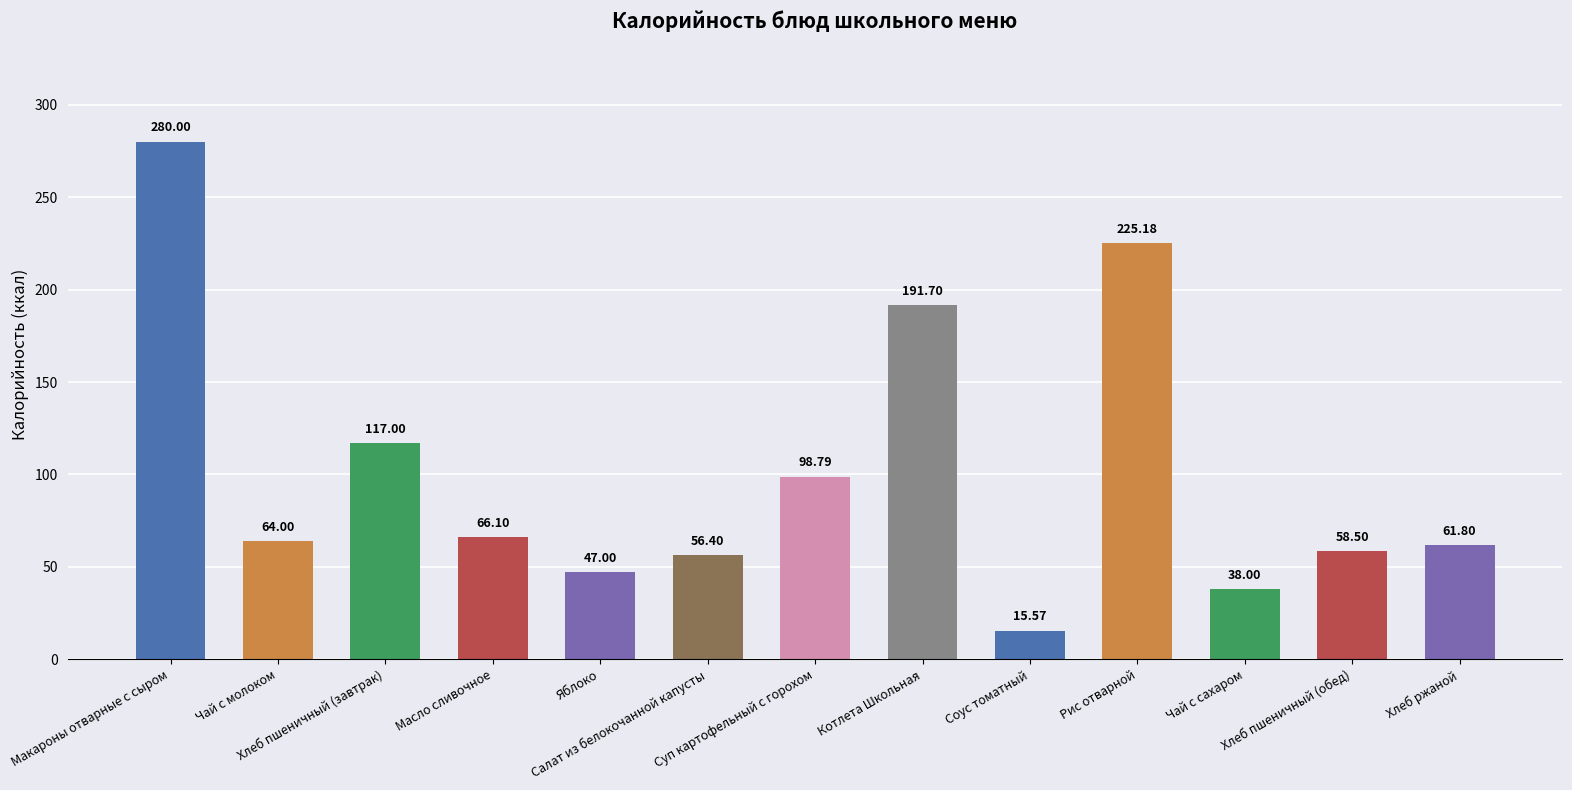

Reading left to right, list all the values displayed in this chart.

280.0	64.0	117.0	66.1	47.0	56.4	98.8	191.7	15.6	225.2	38.0	58.5	61.8